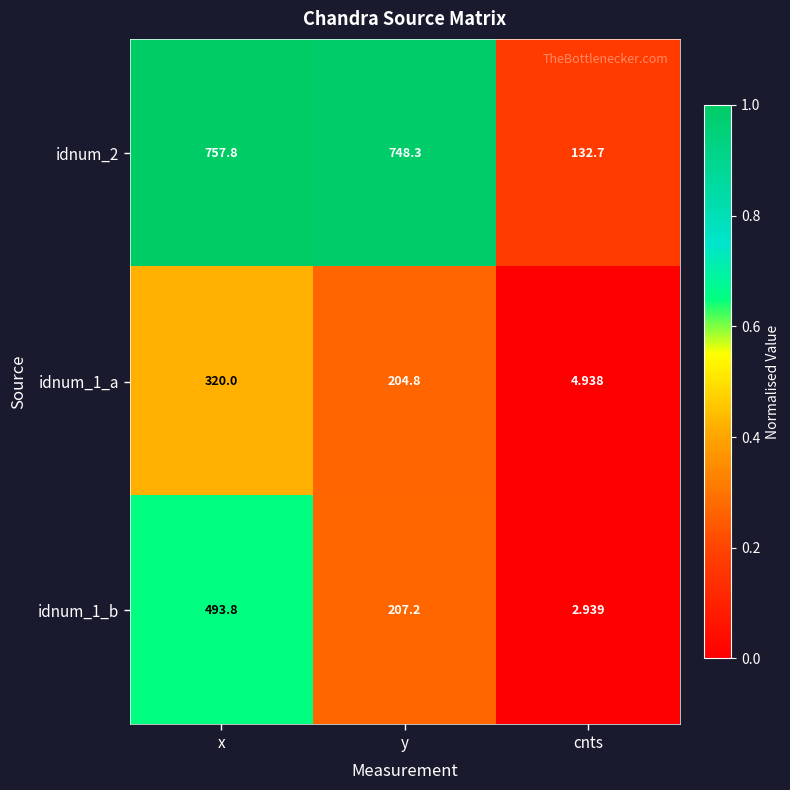

Which category has the highest value in the idnum_2 series?

x